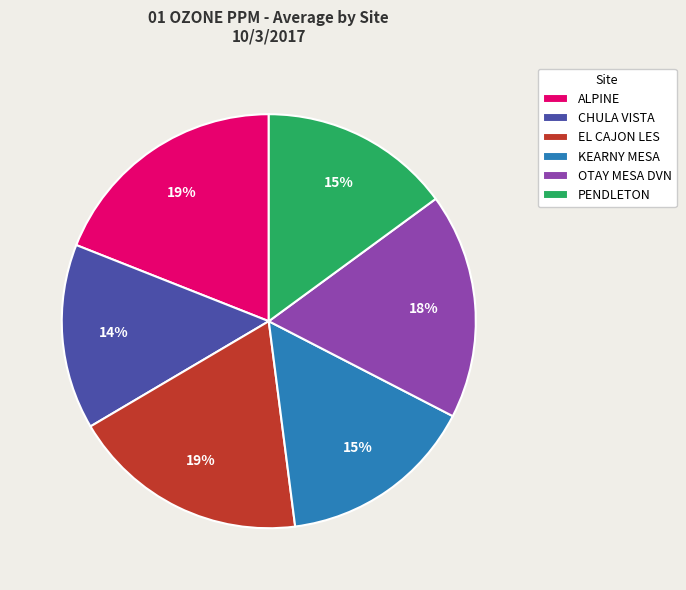

Is it true that PENDLETON is 15% of the pie?

True